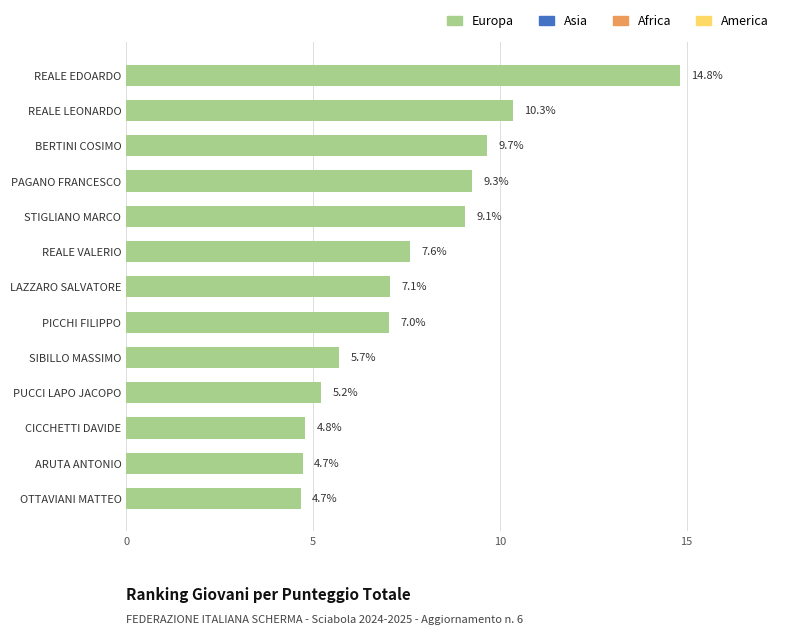

How many values are below 7?

5